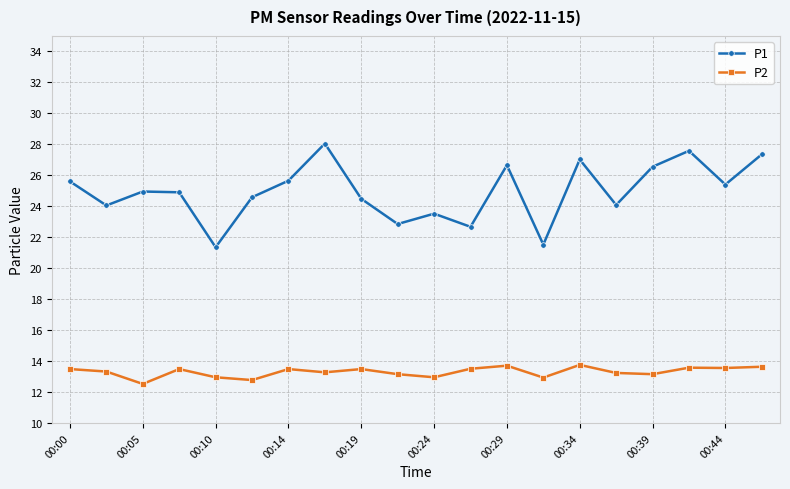

What is the average value of the P1 series?

24.9